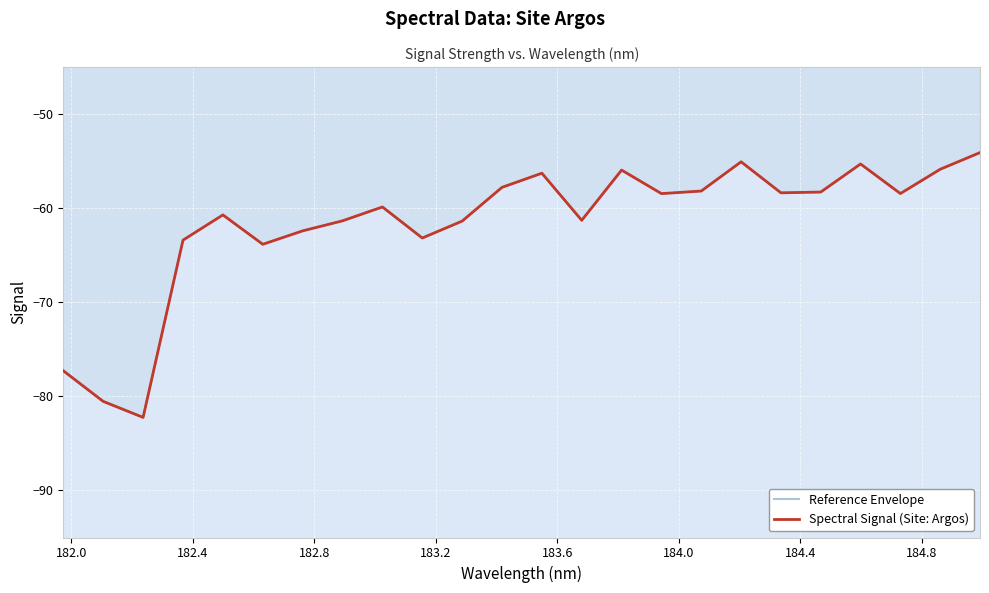

The value of Reference Envelope at 182.0 is -41.0. True or false?

False